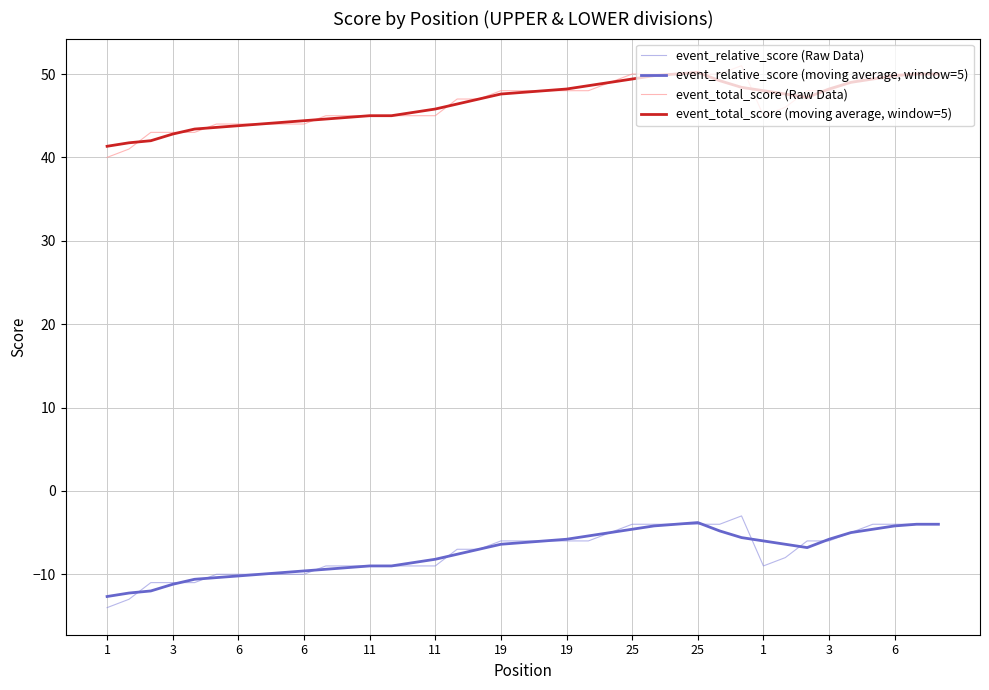

True or false: event_relative_score (moving average, window=5) and event_total_score (Raw Data) cross at least once.

False